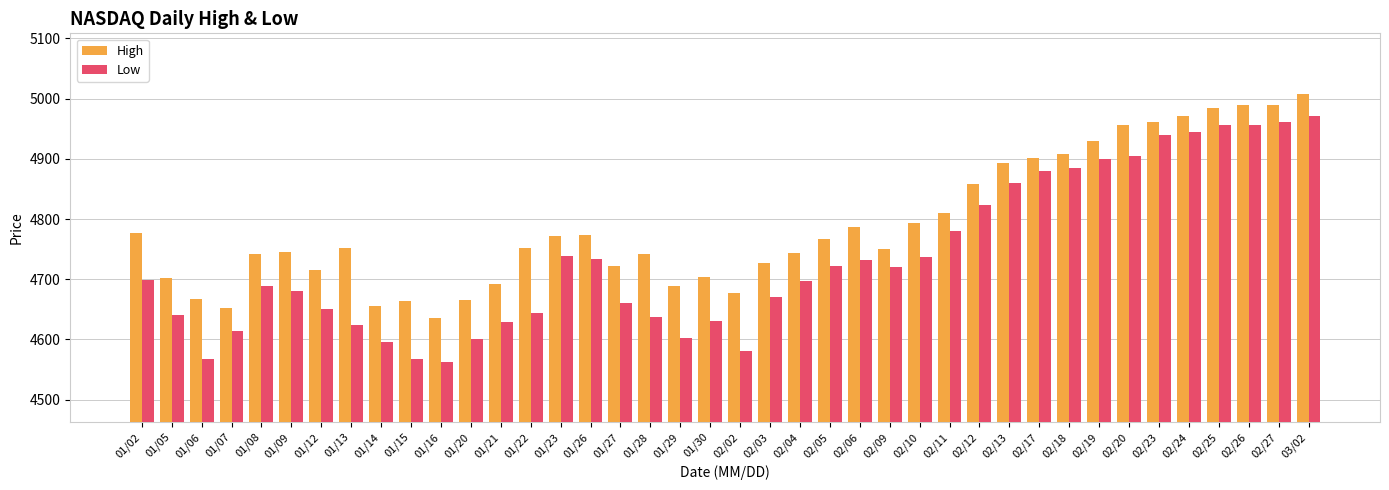

Between 01/16 and 02/05, which series saw the biggest shift?

Low